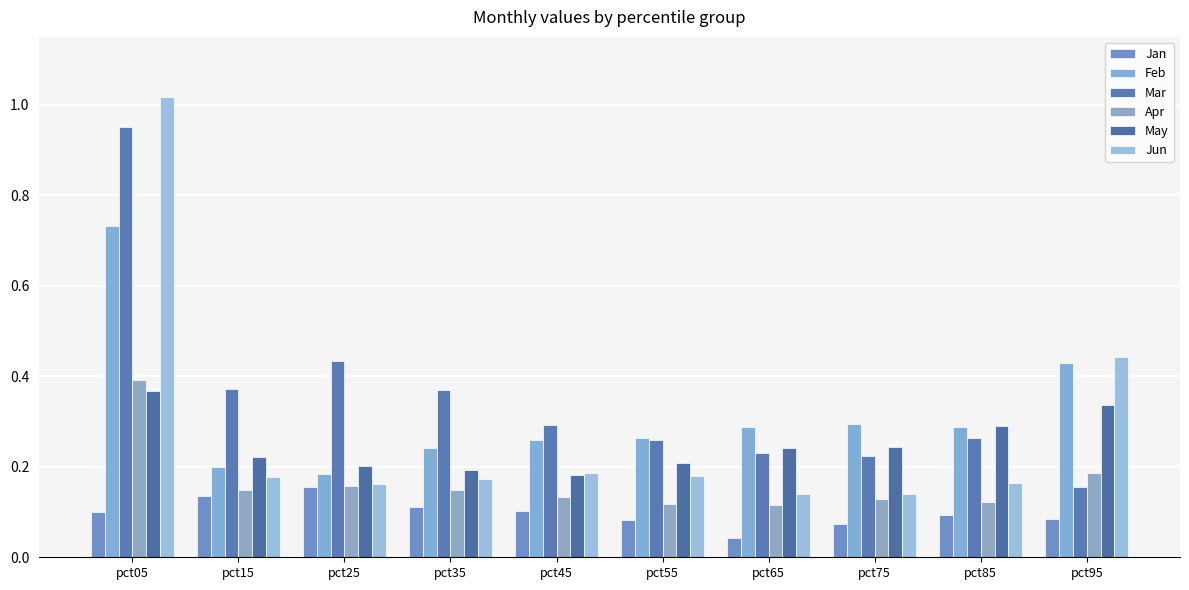

What is the difference between the maximum and minimum values in the Jun series?

0.9